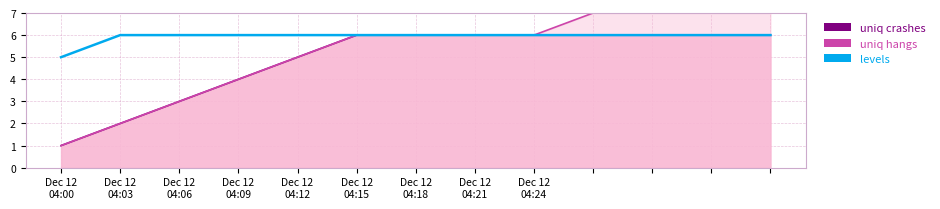

Which series has the largest total across all categories?

levels